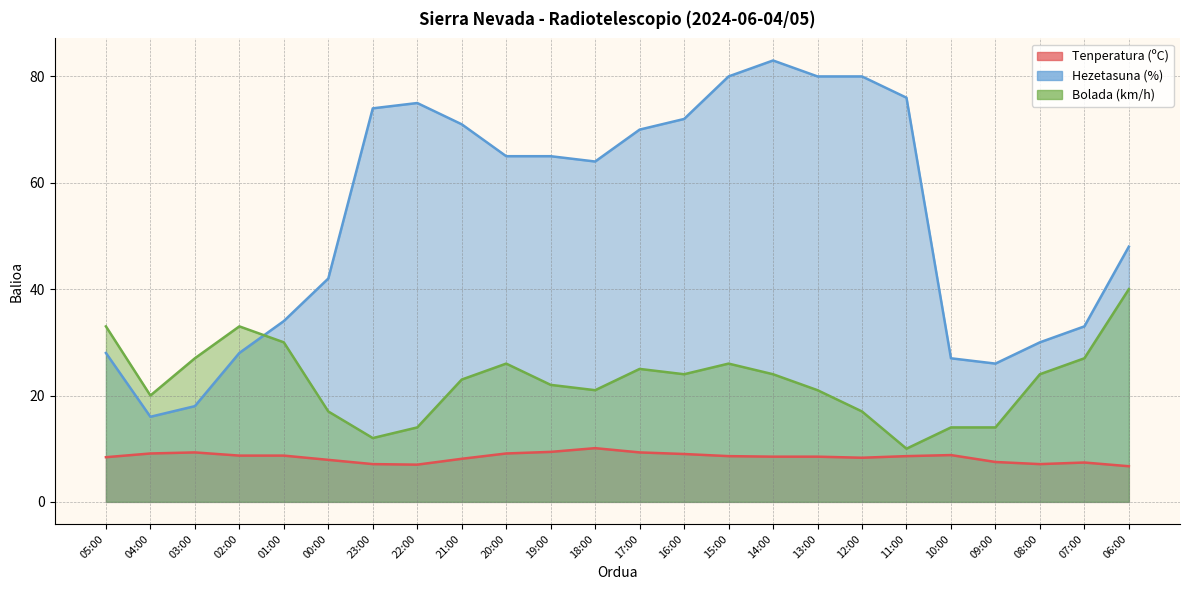

What is the difference between the maximum and minimum values in the Hezetasuna (%) series?

67.0